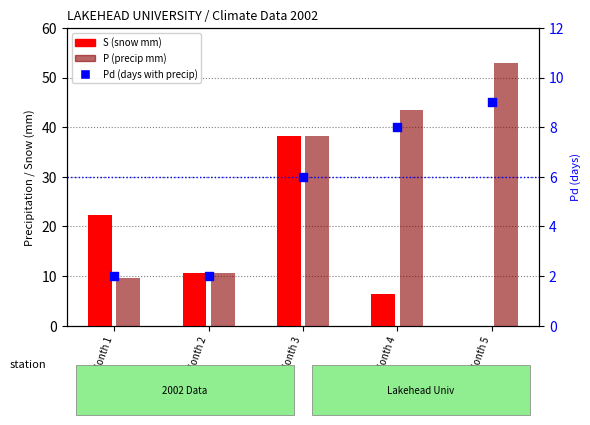

What are all the series names shown in the legend?

S, P, Pd